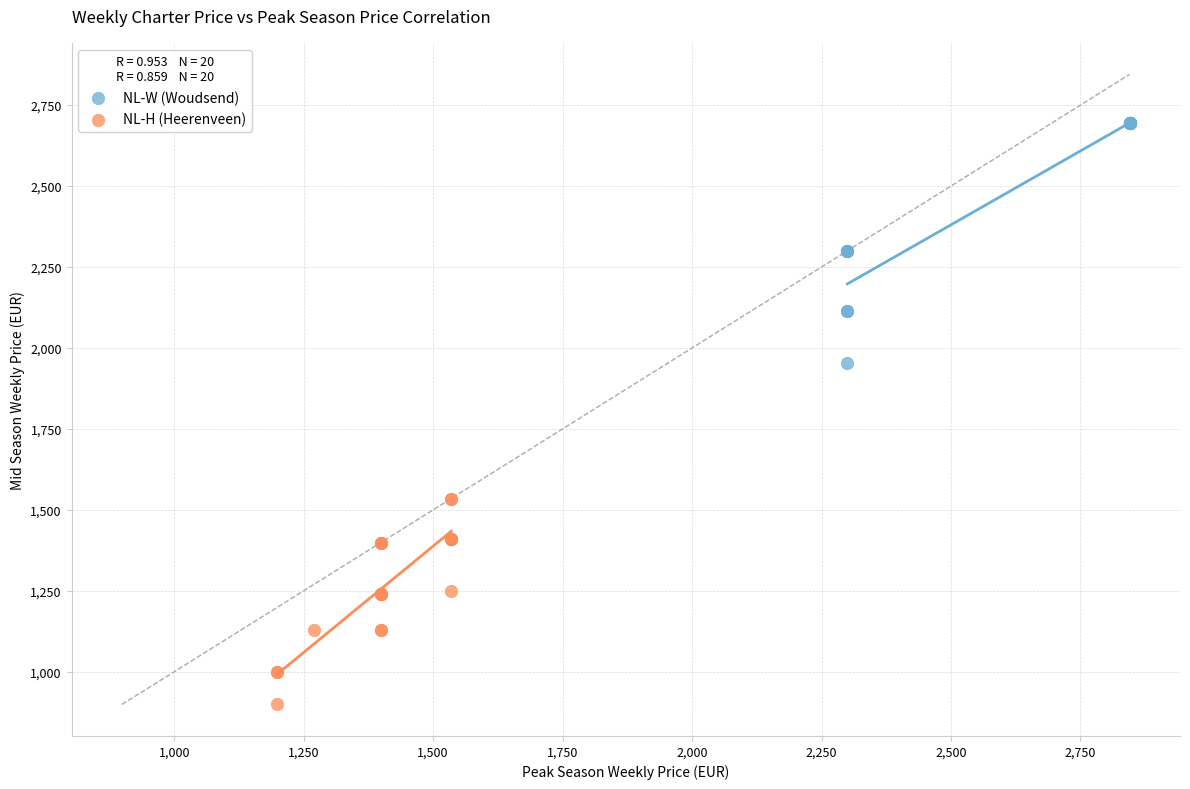

What are all the series names shown in the legend?

NL-W (Woudsend), NL-H (Heerenveen)